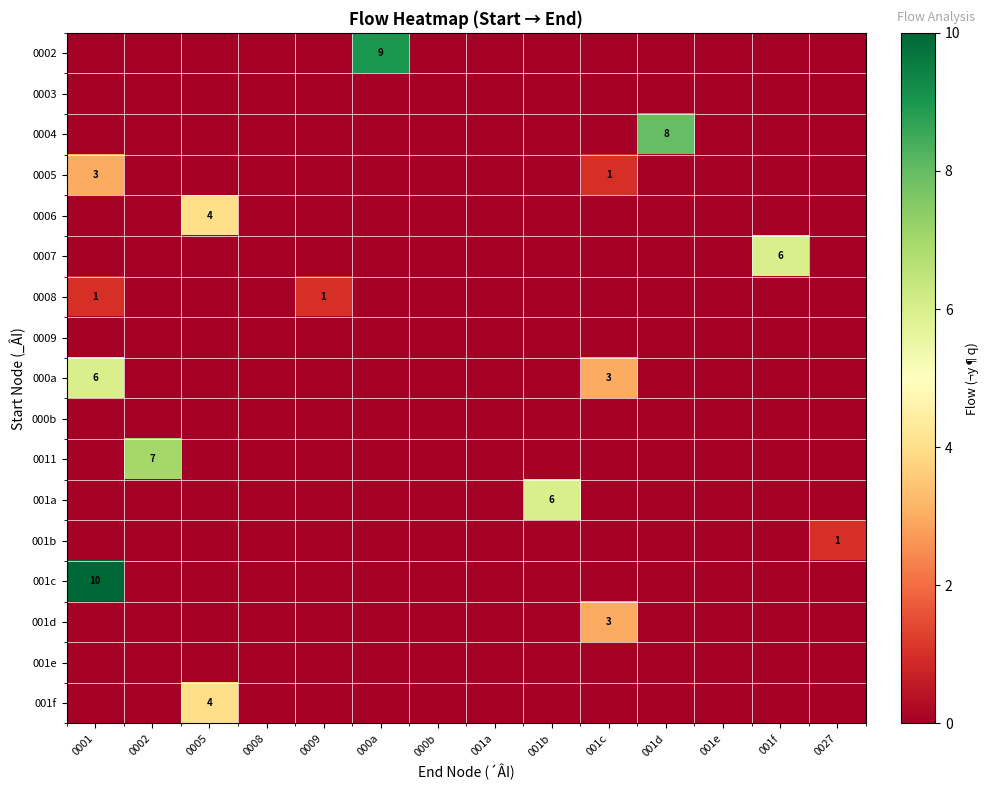

At how many categories does at least one series exceed 0?

10